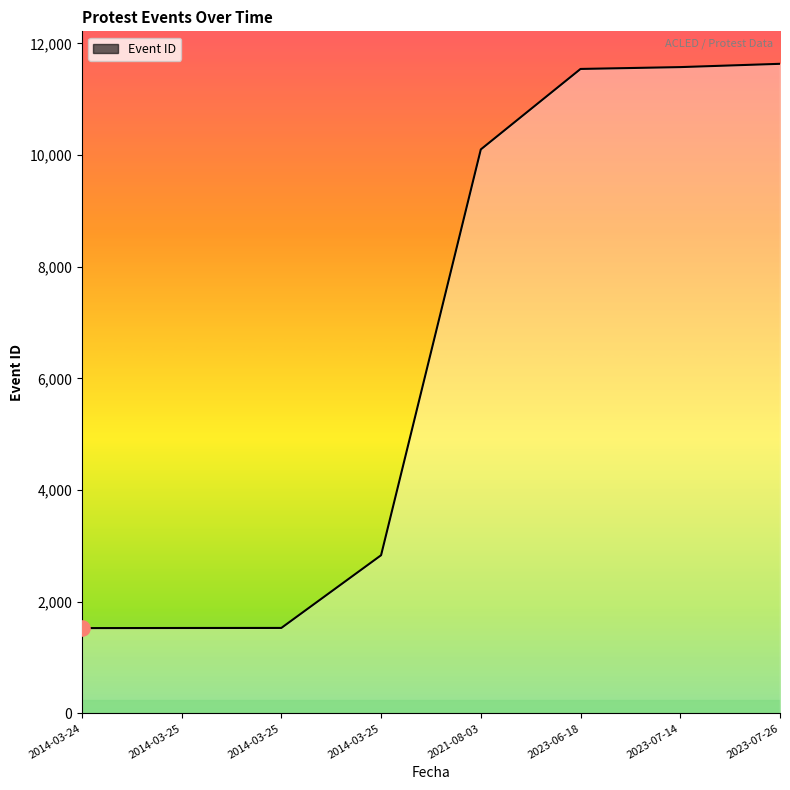

What is the change in value from 2014-03-25 to 2014-03-25?

+1302